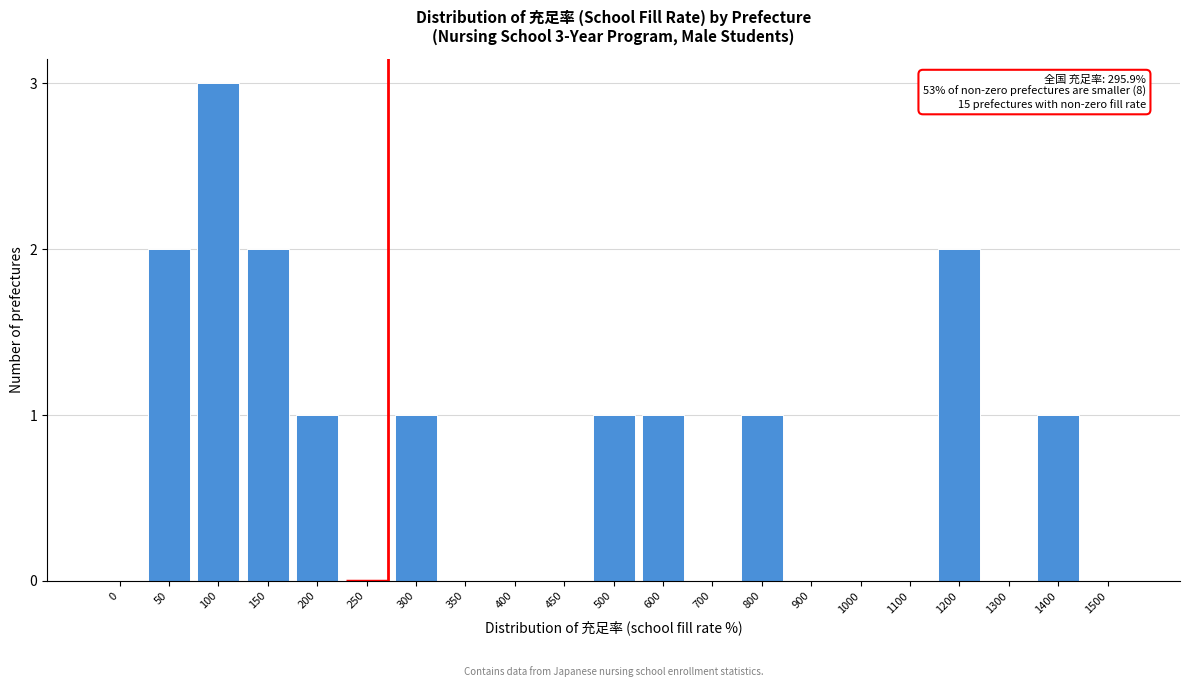

Reading left to right, transcribe all the data shown in this chart.

0=0	50=2	100=3	150=2	200=1	250=0	300=1	350=0	400=0	450=0	500=1	600=1	700=0	800=1	900=0	1000=0	1100=0	1200=2	1300=0	1400=1	1500=0